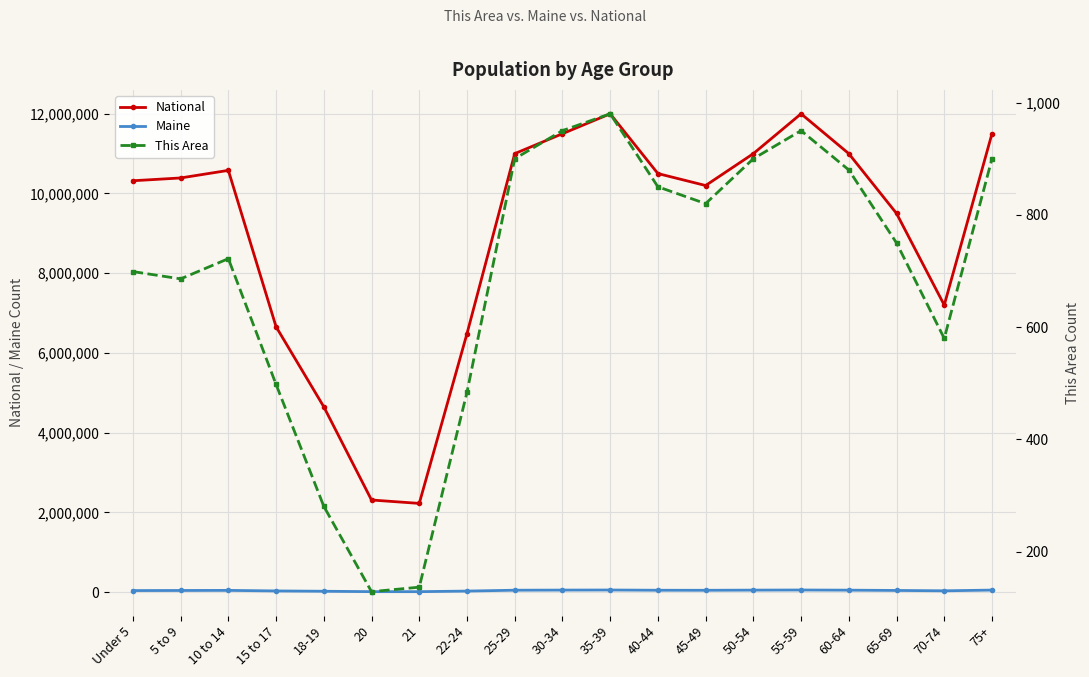

Is this an area chart (filled region under the line)?

No